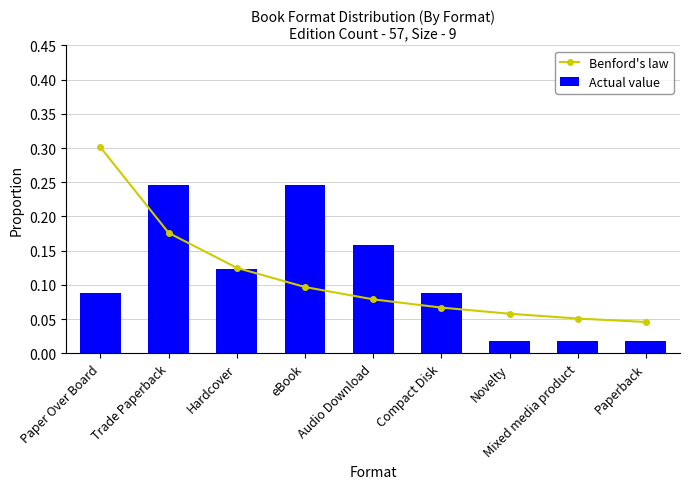

Which series has the largest total across all categories?

Benford's law